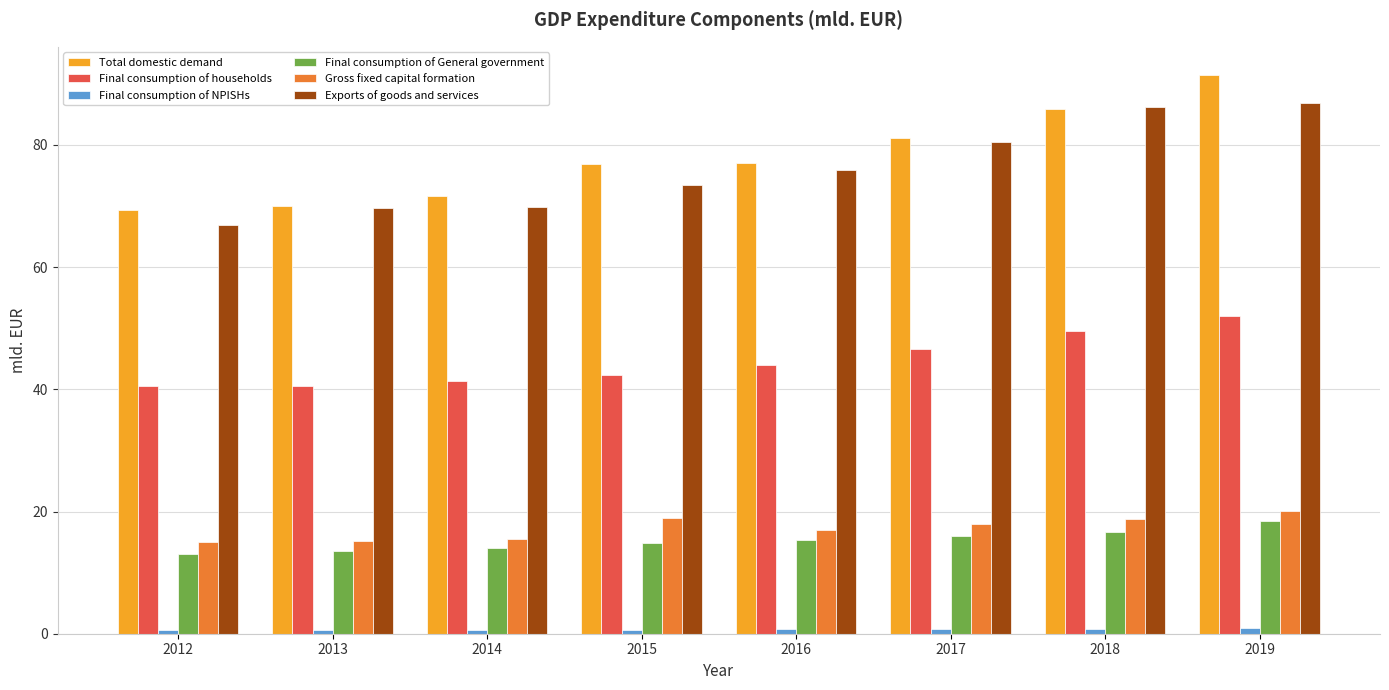

What is the highest value of the Exports of goods and services series?

86.8